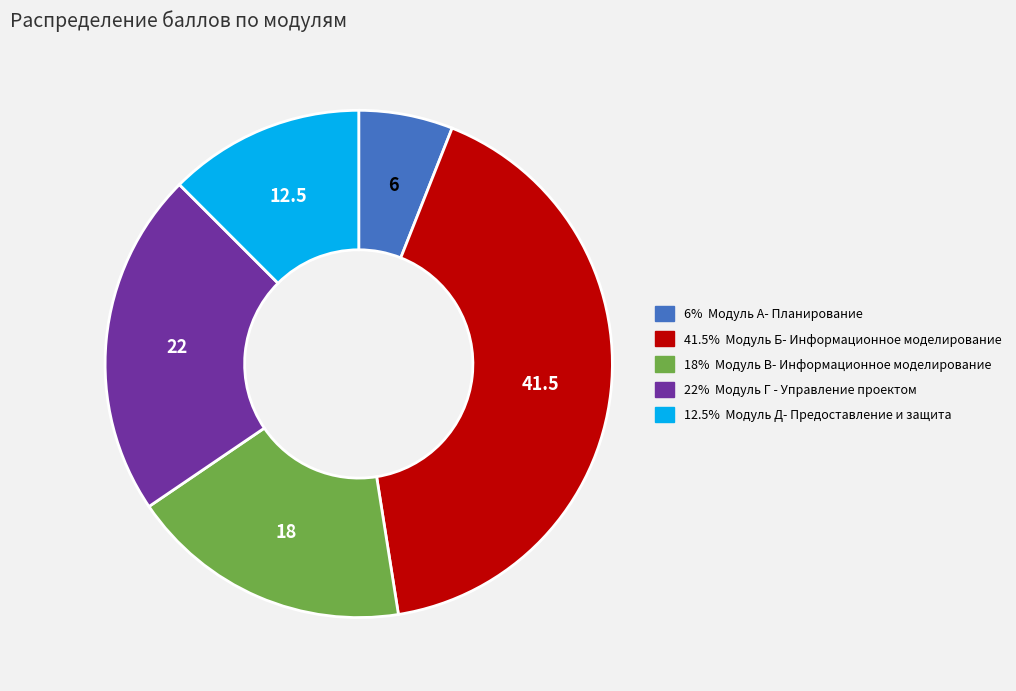

Is there a majority slice in this chart?

No